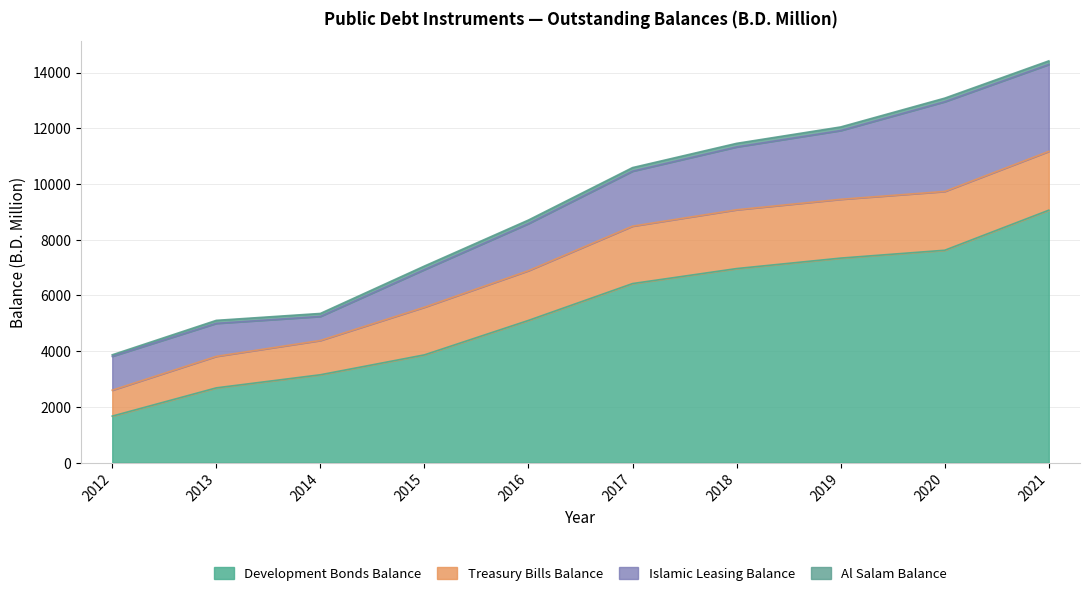

True or false: Development Bonds Balance and Treasury Bills Balance intersect in this chart.

False